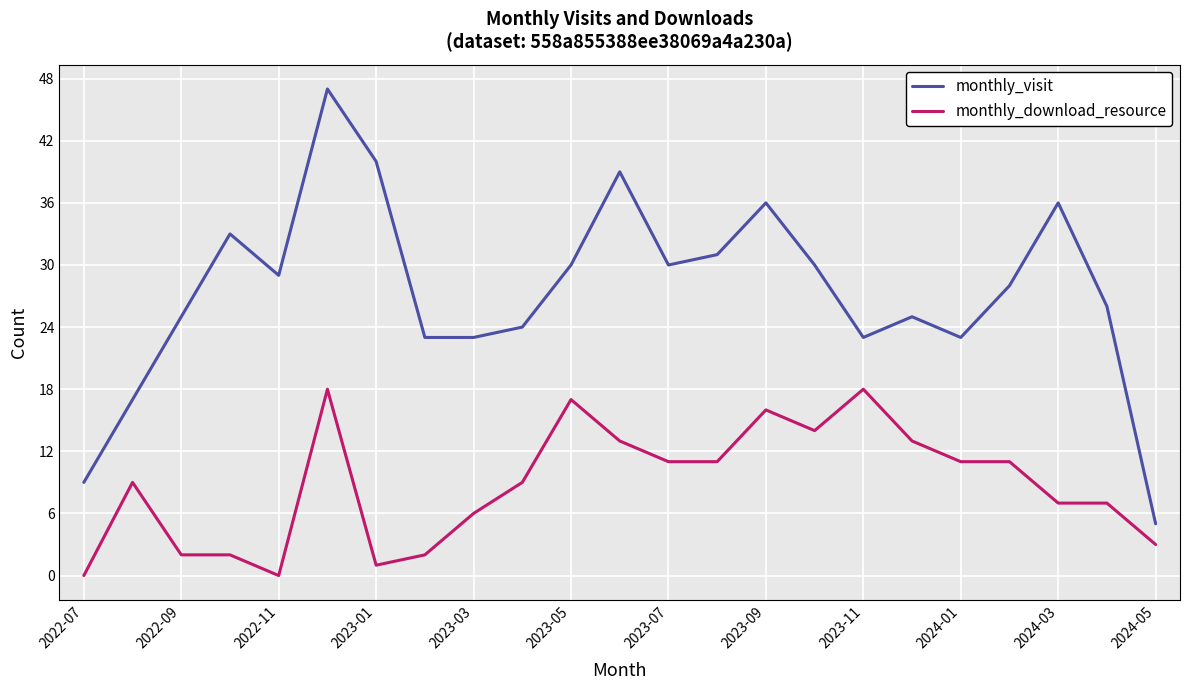

Which series has the widest spread of values?

monthly_visit